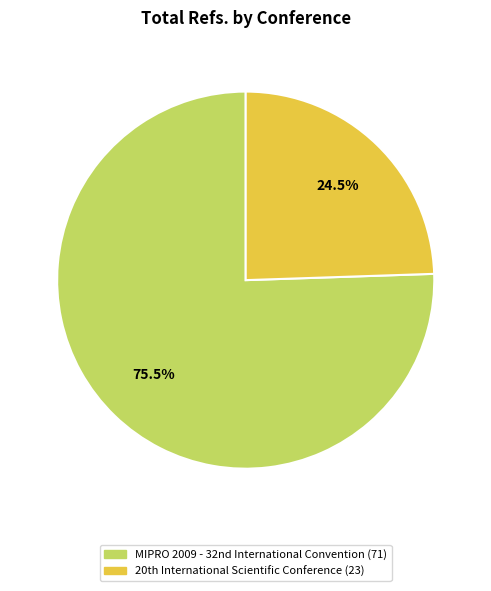

Count the number of slices in the pie.

2